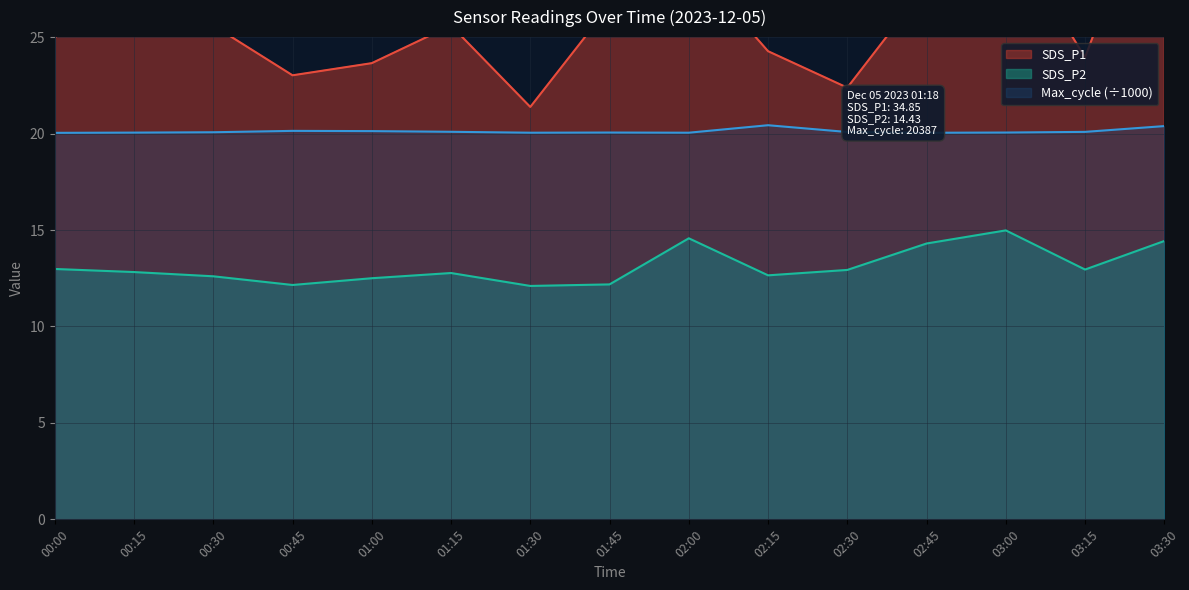

Which has a higher value, 00:45 or 03:15?

03:15